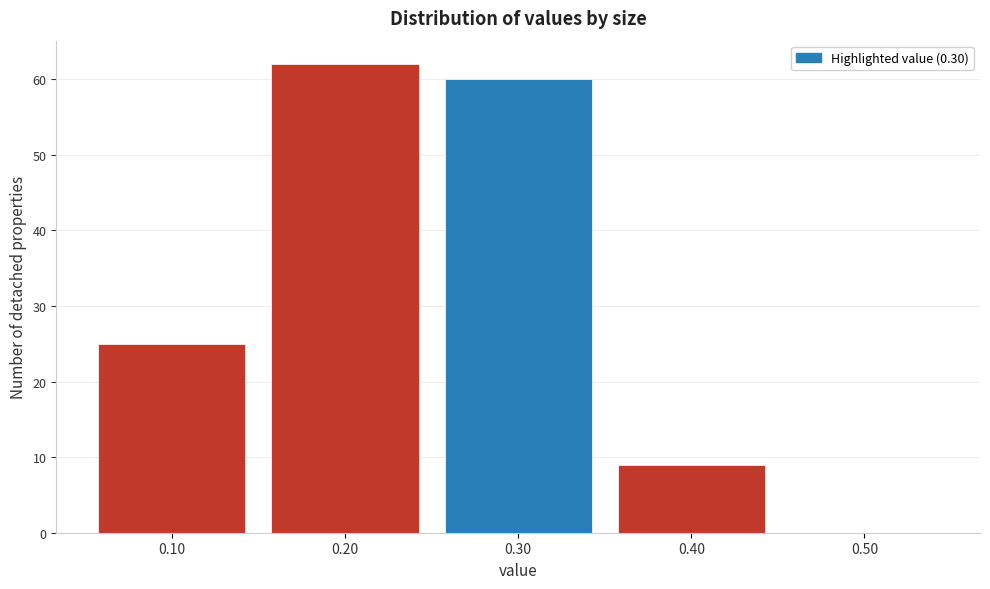

Reading right to left, extract all data points from this chart.

0.50=0	0.40=9	0.30=60	0.20=62	0.10=25